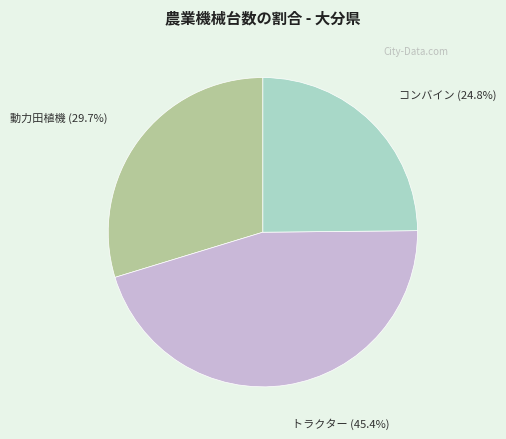

Between トラクター and 動力田植機, which is larger?

トラクター